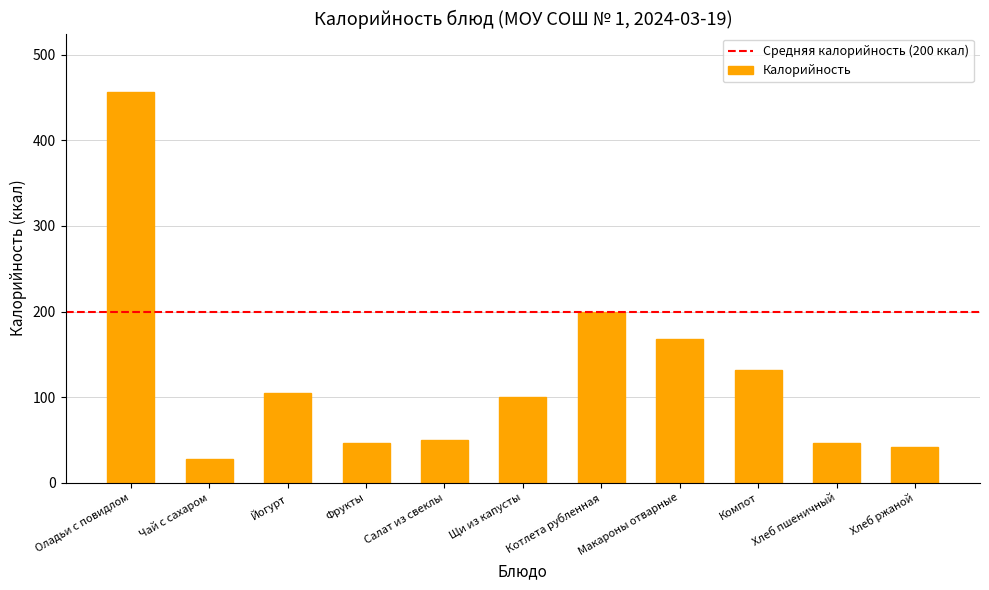

Between Щи из капусты and Фрукты, which is larger?

Щи из капусты